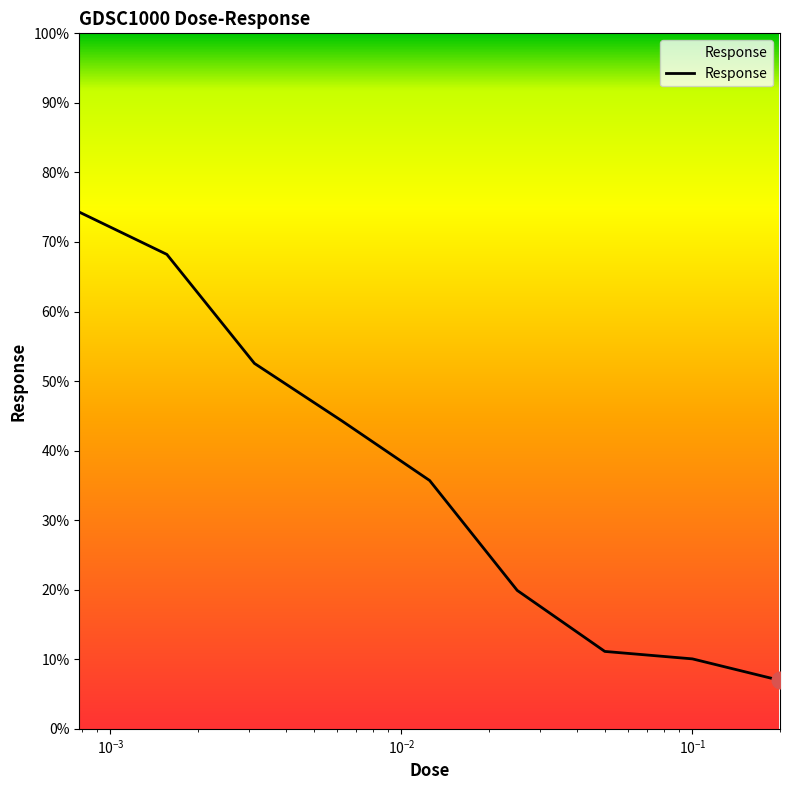

What is the smallest value displayed?

7.0